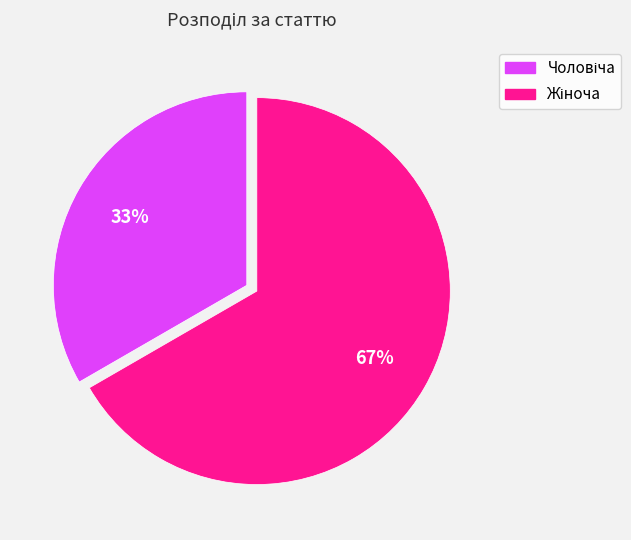

To the nearest percent, what is the average slice percentage?

50%